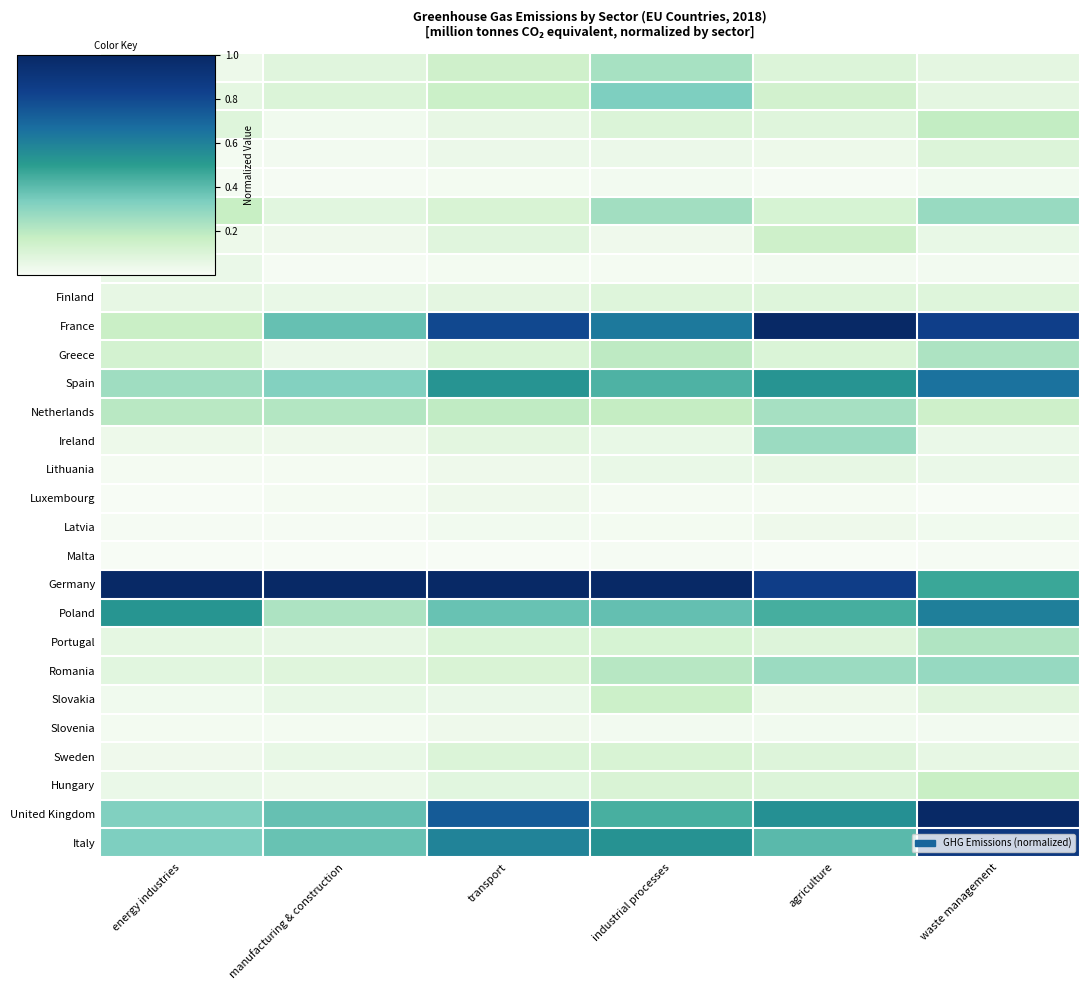

At which category is the sum across all series the highest?

waste management